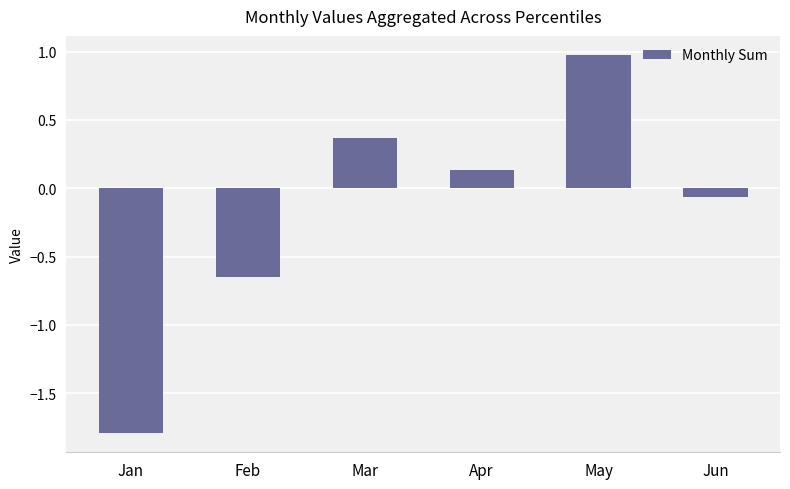

Which label corresponds to the largest value in the chart?

May